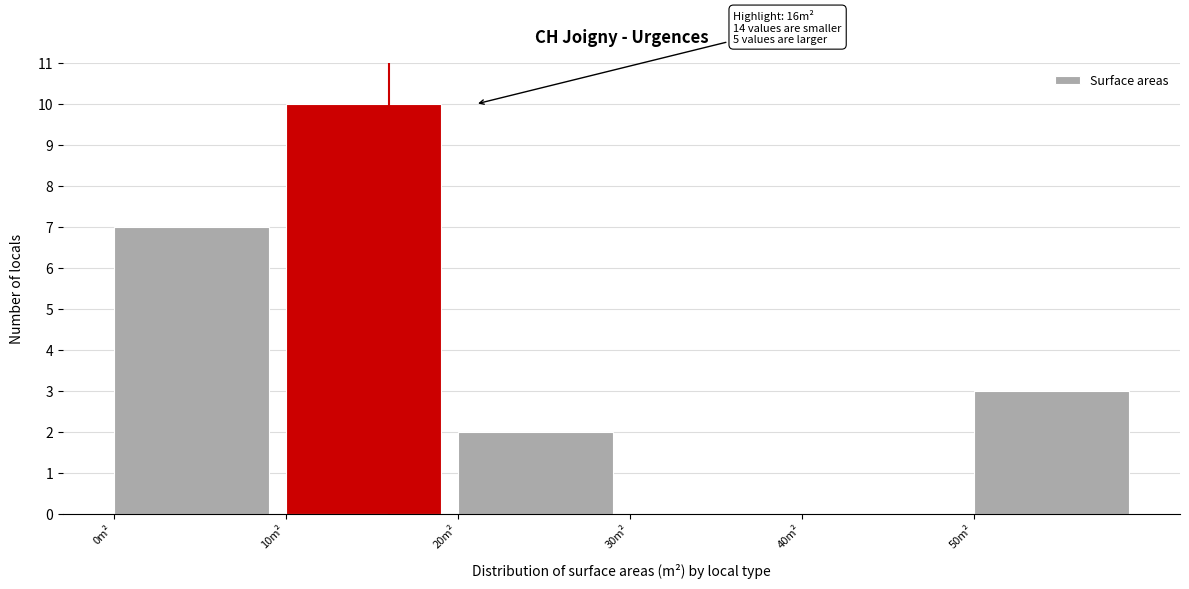

Over which range of the x-axis is the bar tallest?

10 to 20